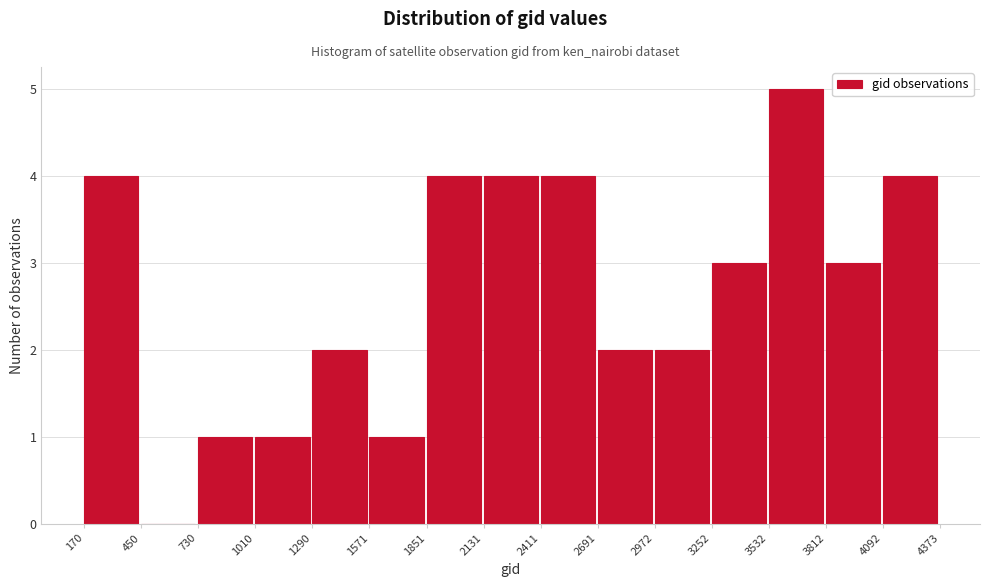

Over which range of the x-axis is the bar tallest?

3532 to 3812